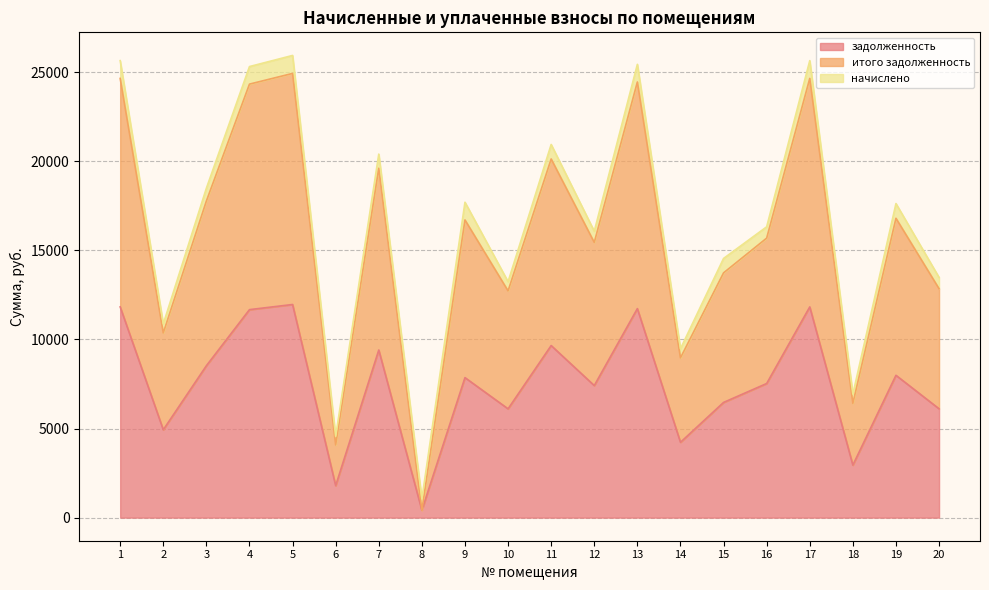

At which label does итого задолженность first exceed 16708?

1